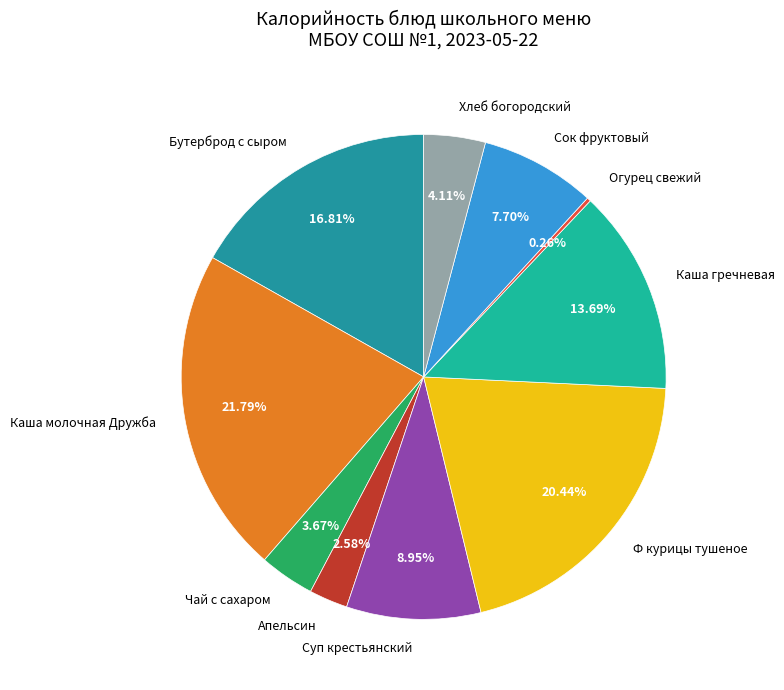

To the nearest percent, what is the average slice percentage?

10%